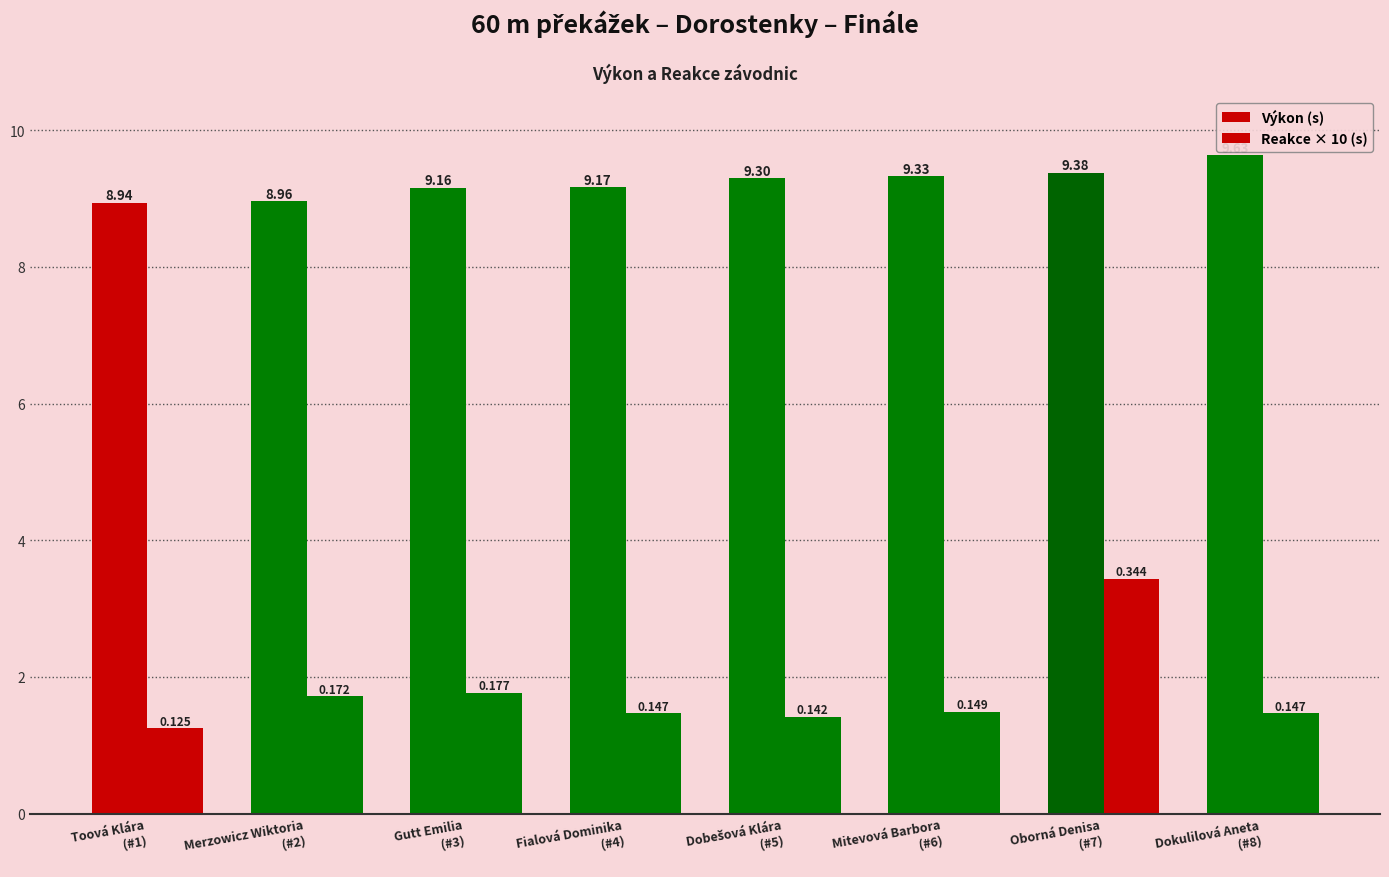

What is the average value of the Reakce × 10 (s) series?

1.8